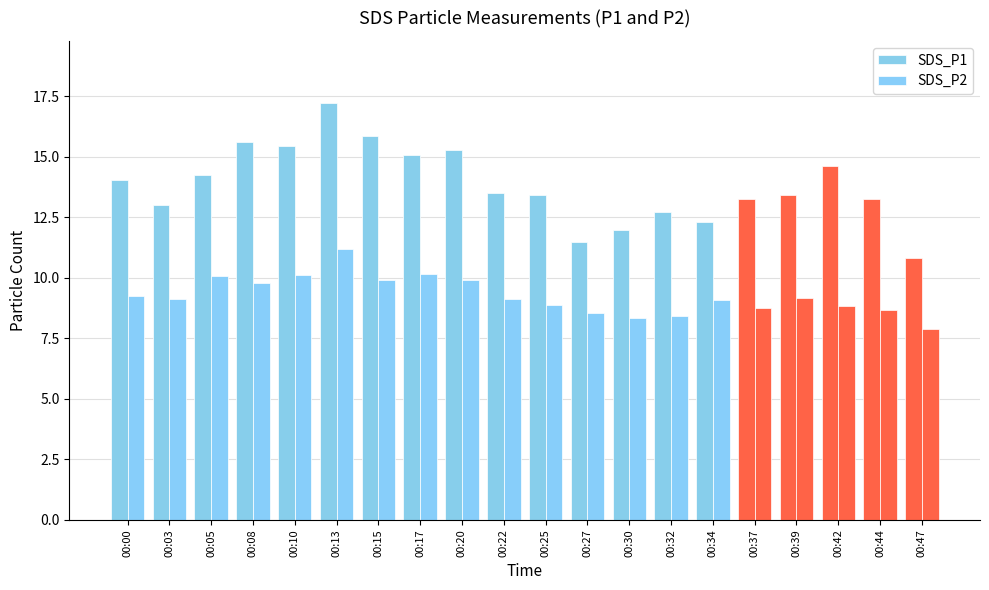

Are the bars horizontal?

No